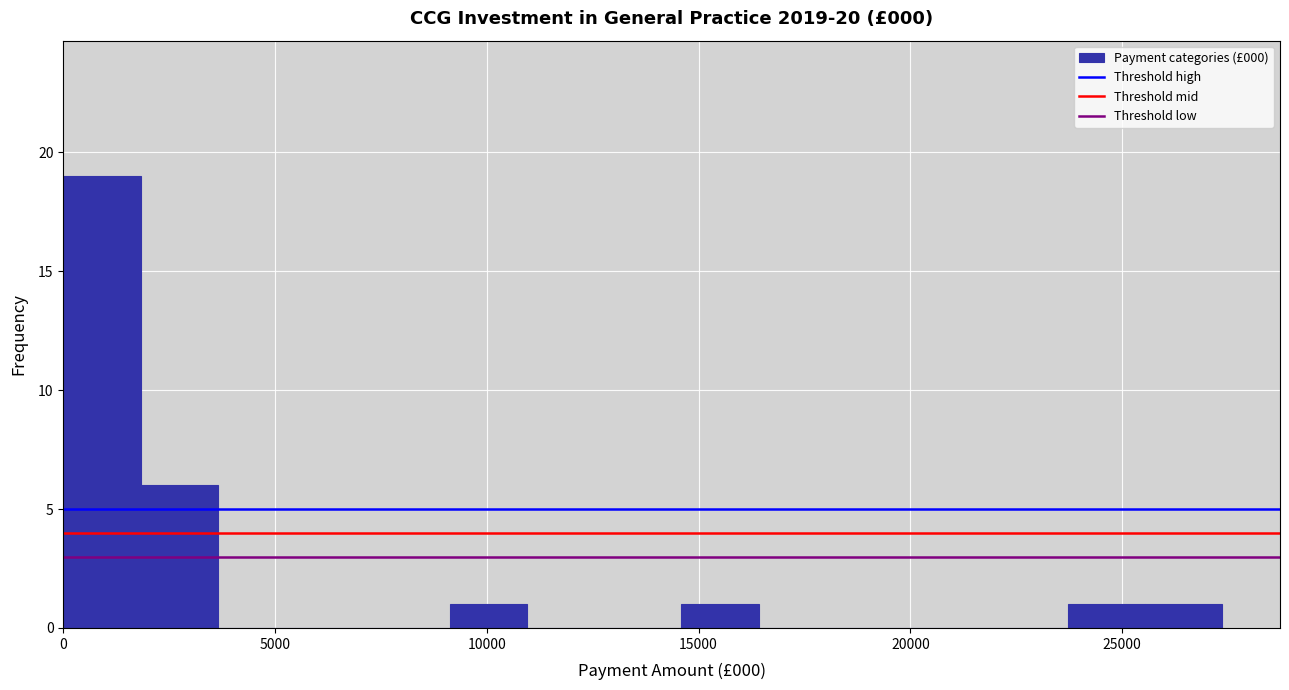

Read against the x-axis, roughly where is the centre of the tallest bar?

1000